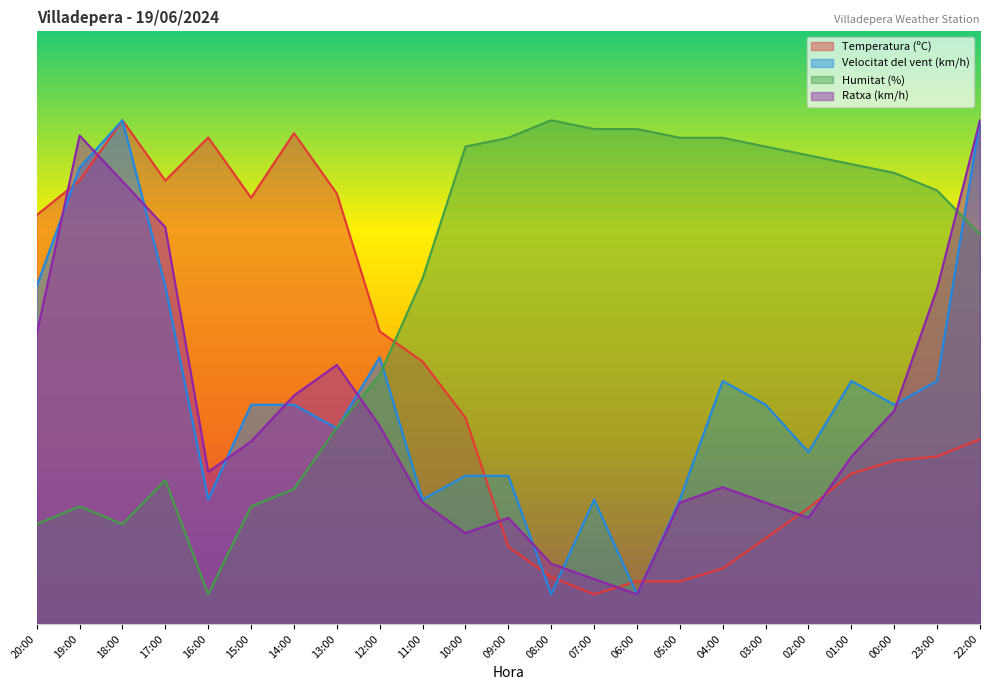

Which series has the largest range (max minus min)?

Temperatura (ºC)